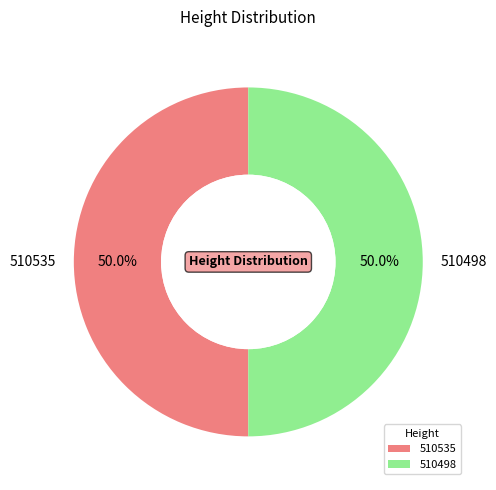

What percentage do 510535 and 510498 together represent?

100.0%